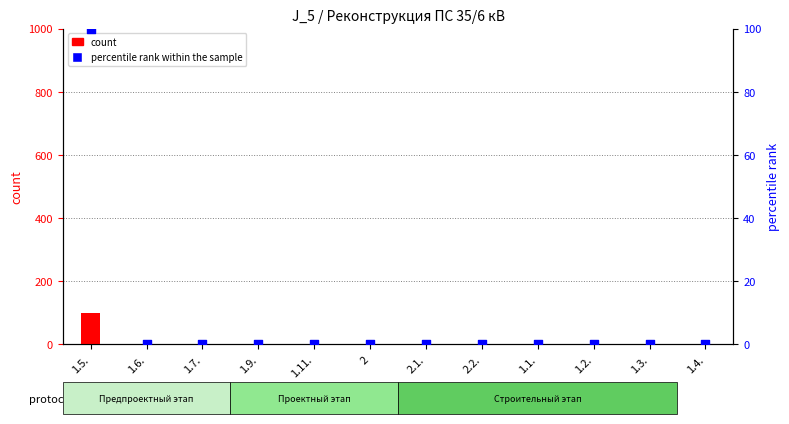

Is the value of percentile rank within the sample at 1.5. greater than the value of count at 1.6.?

Yes